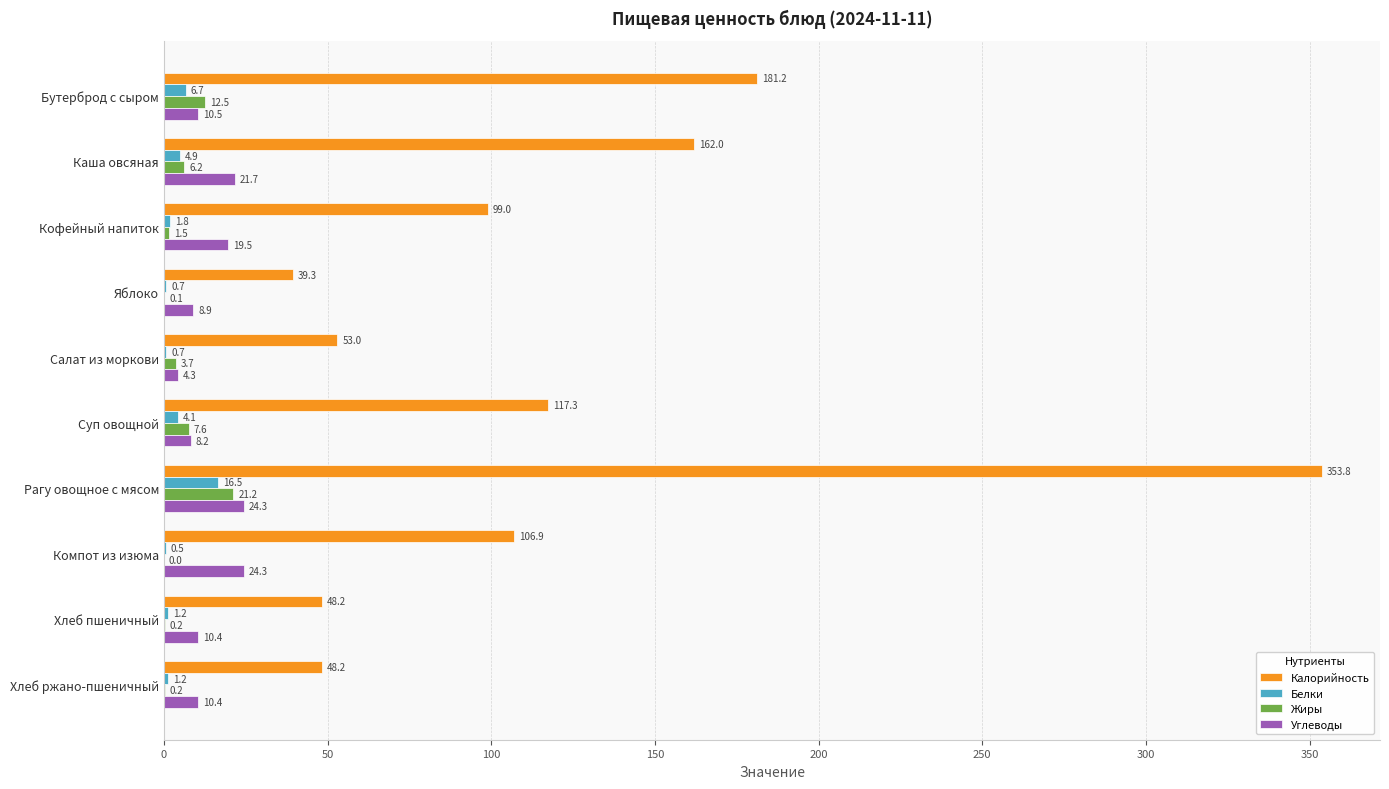

Which series changed the most between Каша овсяная and Хлеб ржано-пшеничный?

Калорийность